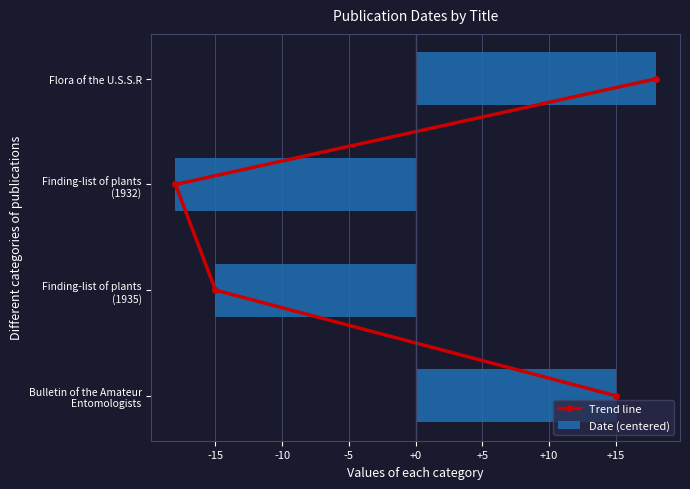

What is the difference between the second highest and second lowest values in the Date (centered) series?

30